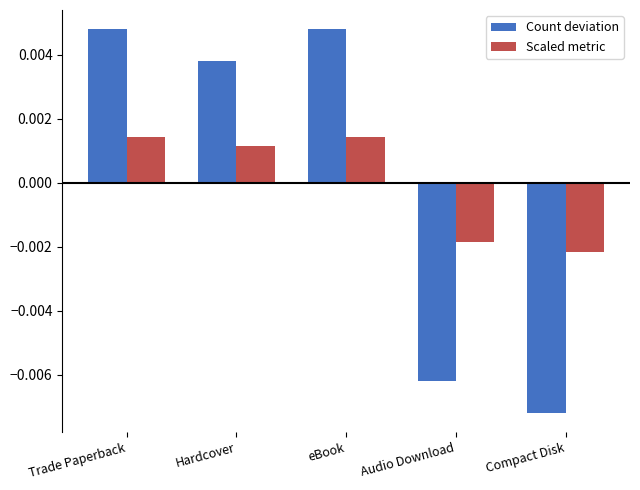

List the series in order of their peak value, lowest first.

Scaled metric, Count deviation